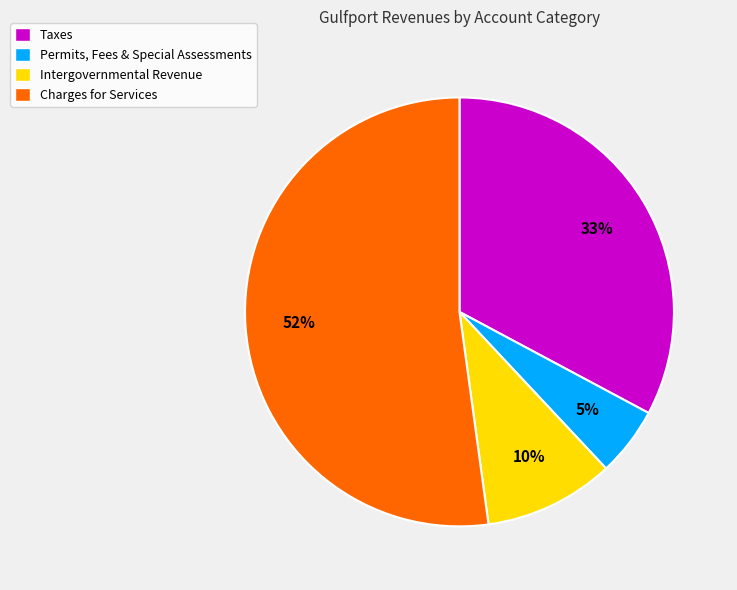

Do Taxes and Permits, Fees & Special Assessments together represent more than half of the pie?

No